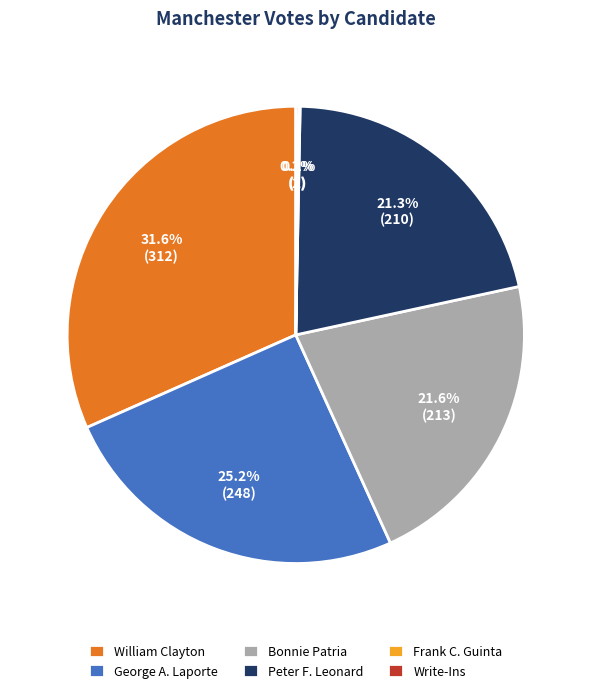

What is the largest slice in the pie chart?

William Clayton